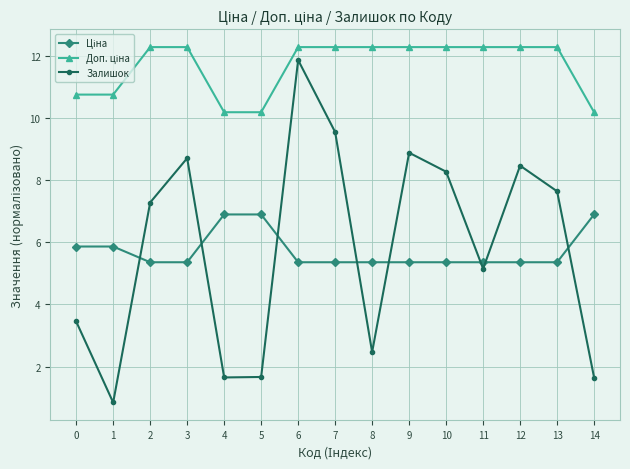

Which series has the widest spread of values?

Залишок